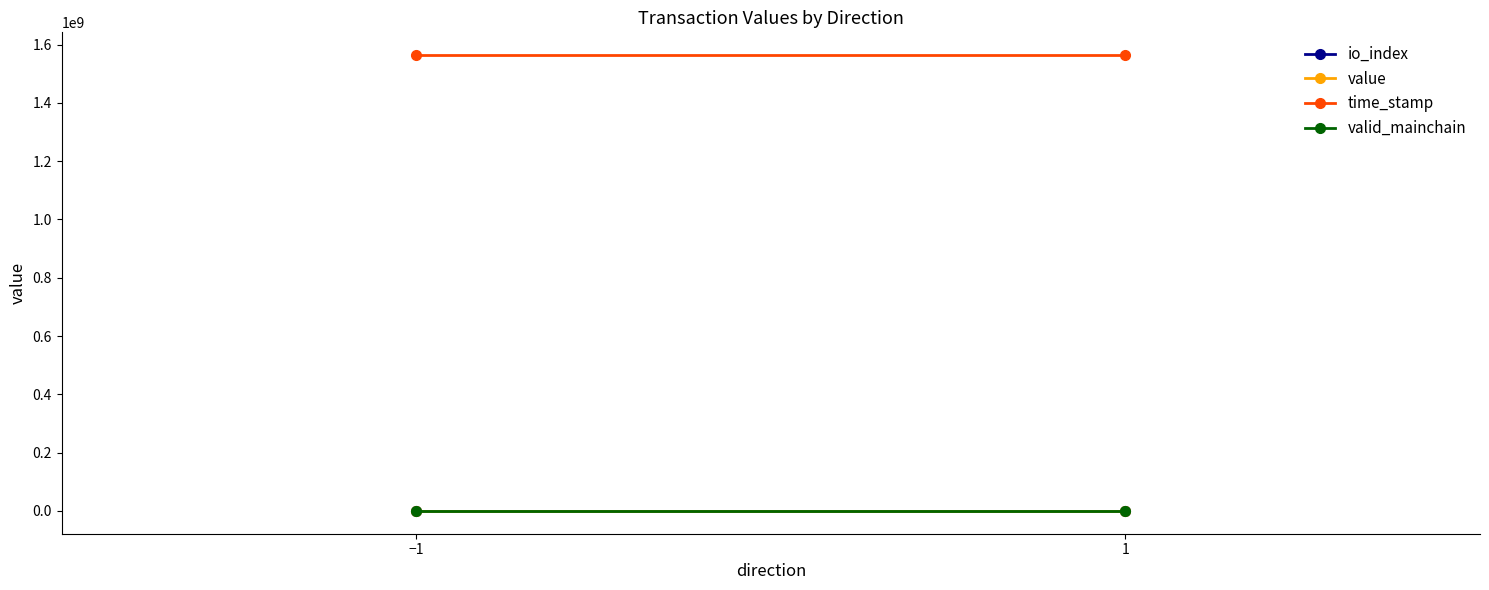

What is the difference between the highest and lowest values at −1?

1563766066.5